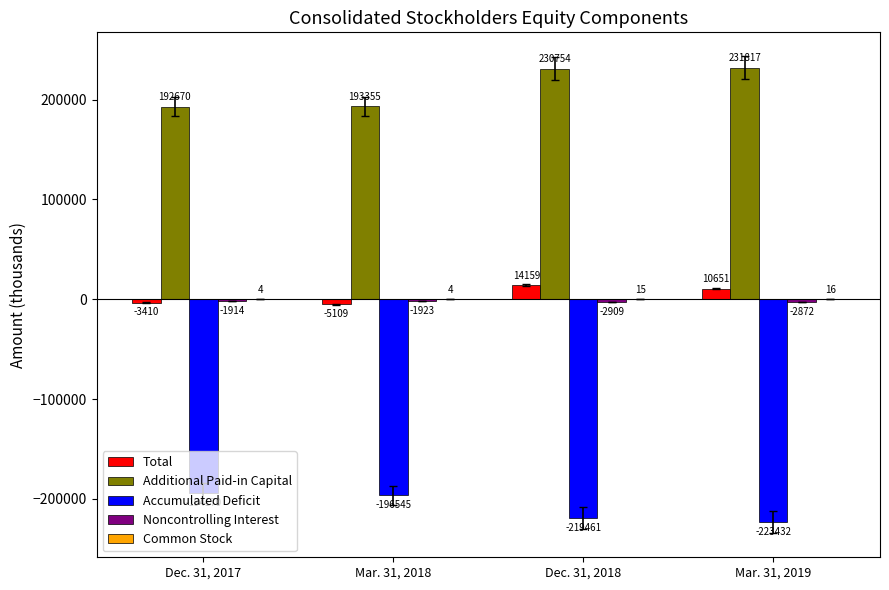

What is the maximum value shown in the chart?

231817